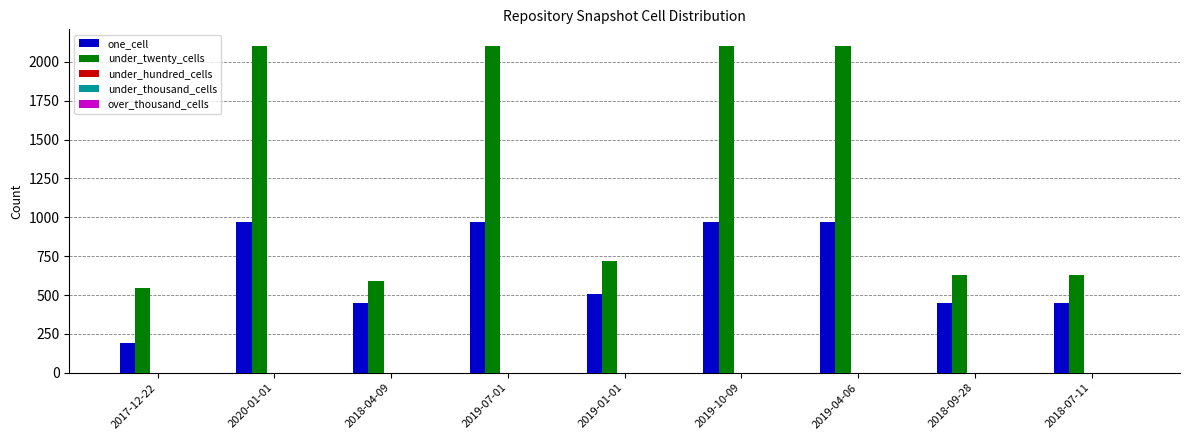

Which series has the largest total across all categories?

under_twenty_cells